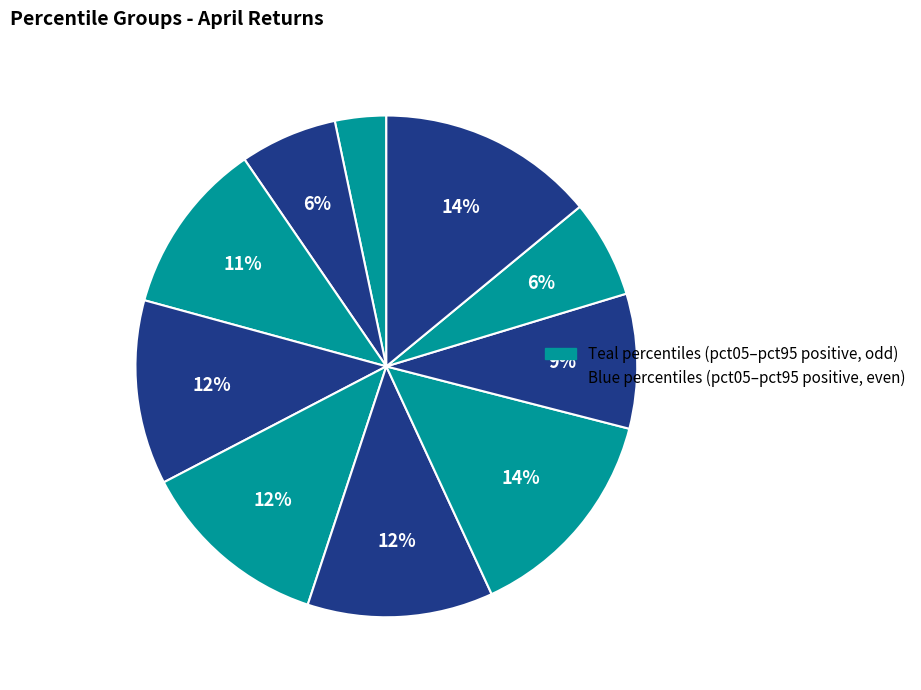

How many segments does this pie chart have?

10